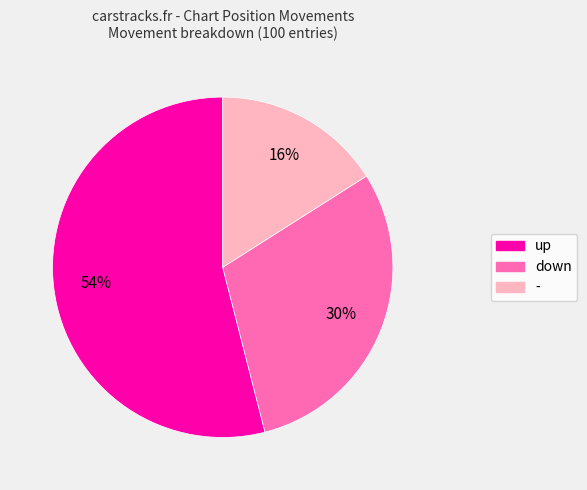

Rank the categories by value from lowest to highest.

-, down, up